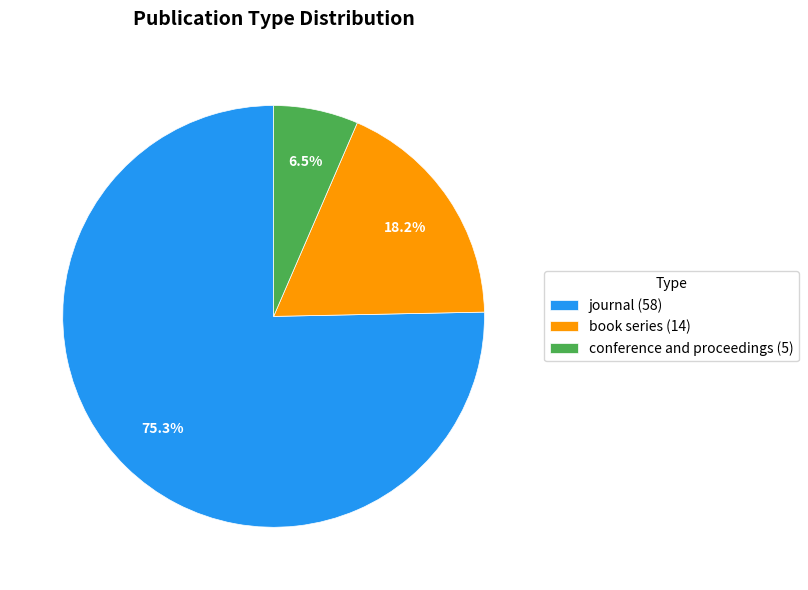

Is it true that journal is 75% of the pie?

True